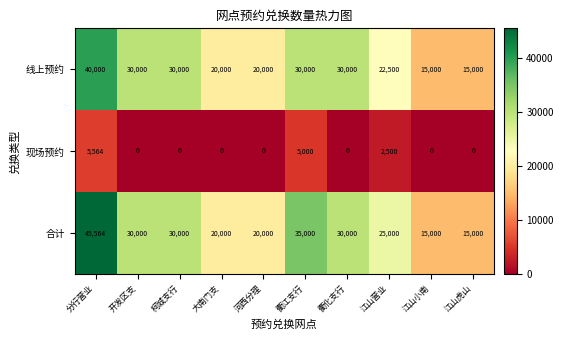

Which series has the largest range (max minus min)?

合计